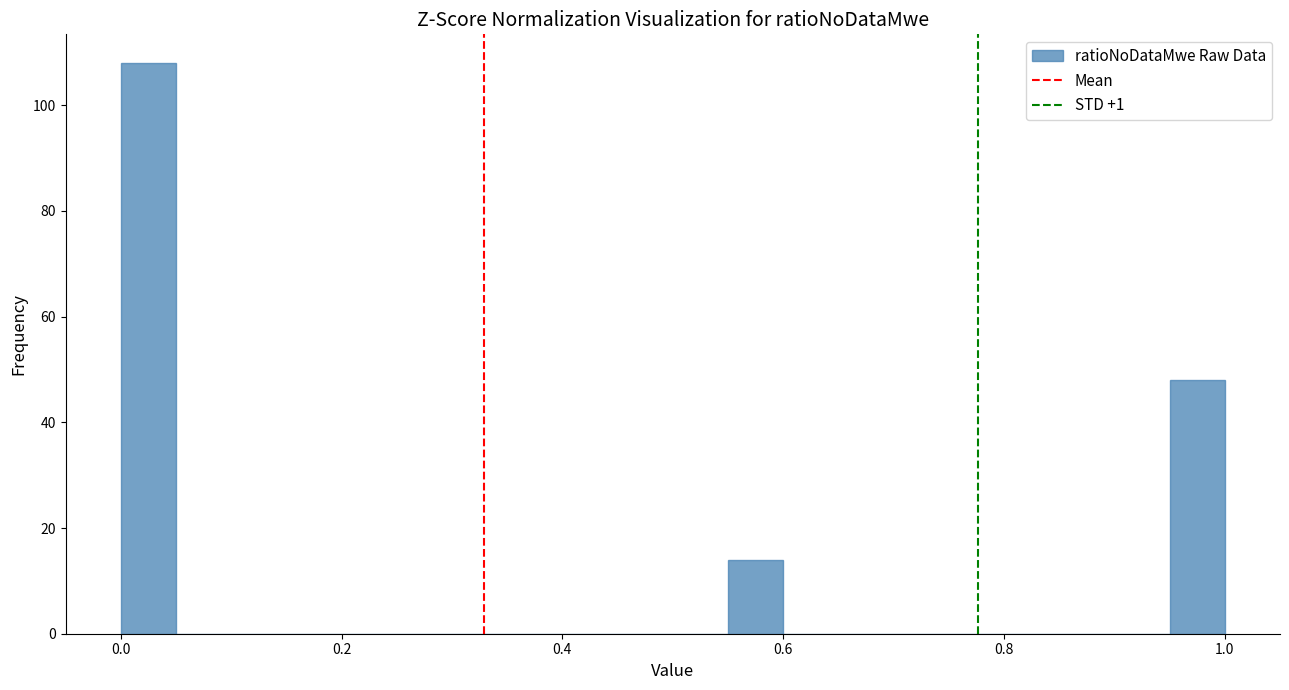

Around what value on the x-axis is the tallest bar? Give the approximate position of its centre, as read against the axis.

0.02